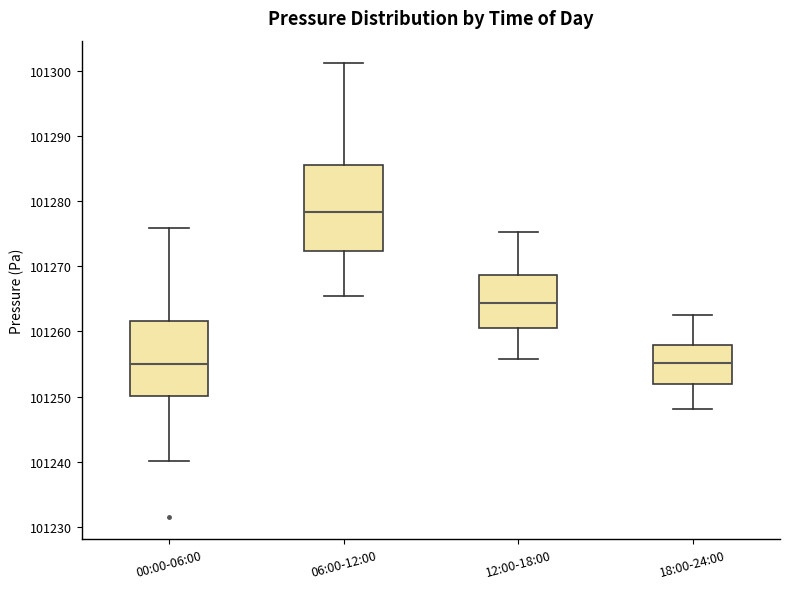

Where does the upper whisker of the box for 18:00-24:00 end on the y-axis? The values are not printed on the chart, so give them approximately, as read against the axis.

101263